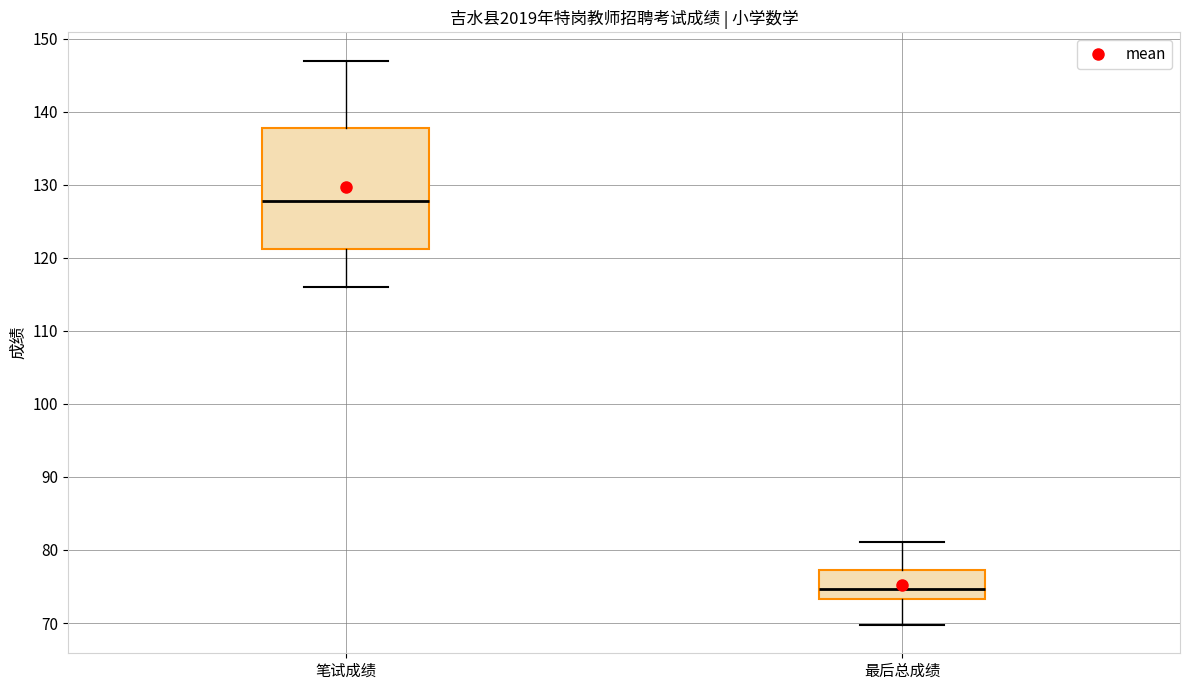

Which box is the tallest, from its lower edge to its upper edge?

笔试成绩